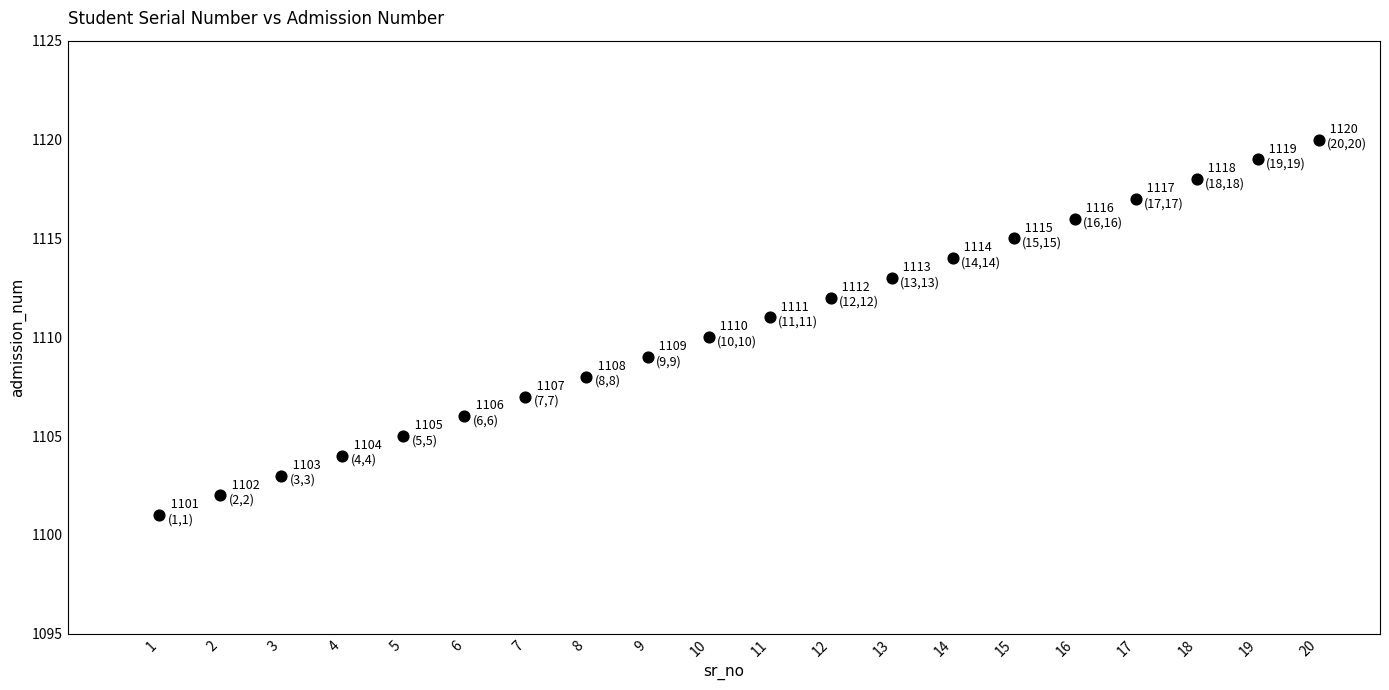

What is the range of X values (max minus min)?

19